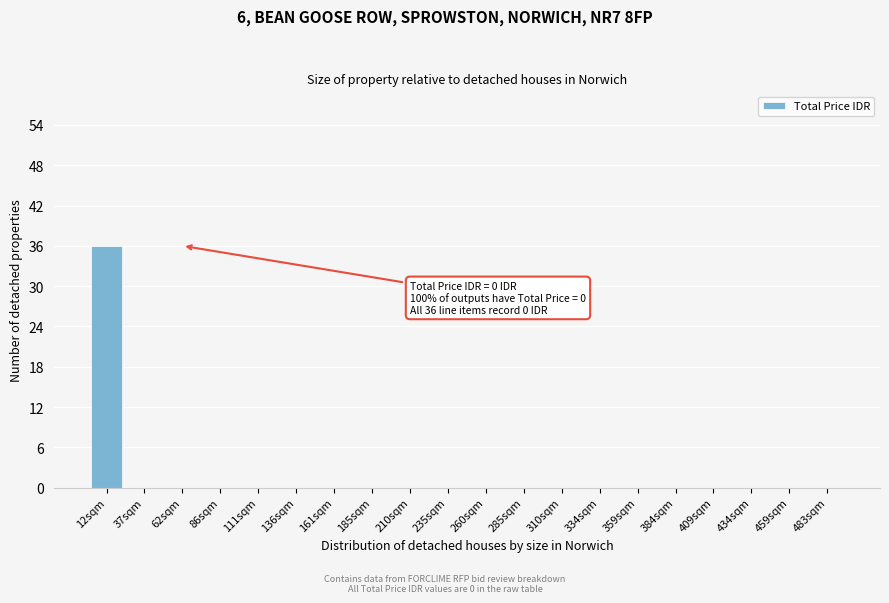

Reading left to right, what are all the values shown in this chart?

12sqm=36	37sqm=0	62sqm=0	86sqm=0	111sqm=0	136sqm=0	161sqm=0	185sqm=0	210sqm=0	235sqm=0	260sqm=0	285sqm=0	310sqm=0	334sqm=0	359sqm=0	384sqm=0	409sqm=0	434sqm=0	459sqm=0	483sqm=0